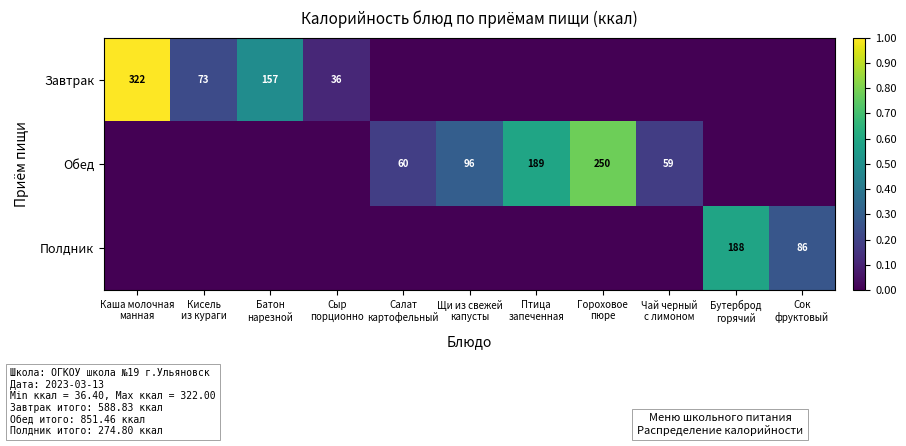

What is the sum of the Полдник values at Щи из свежей капусты and Бутерброд горячий?

0.6